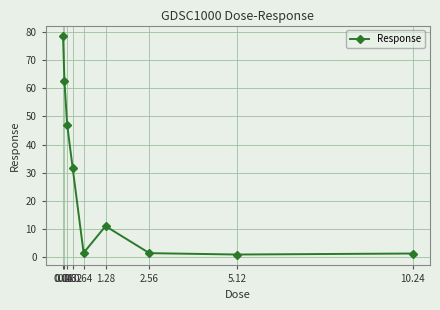

What position from the left is 0.16?

3